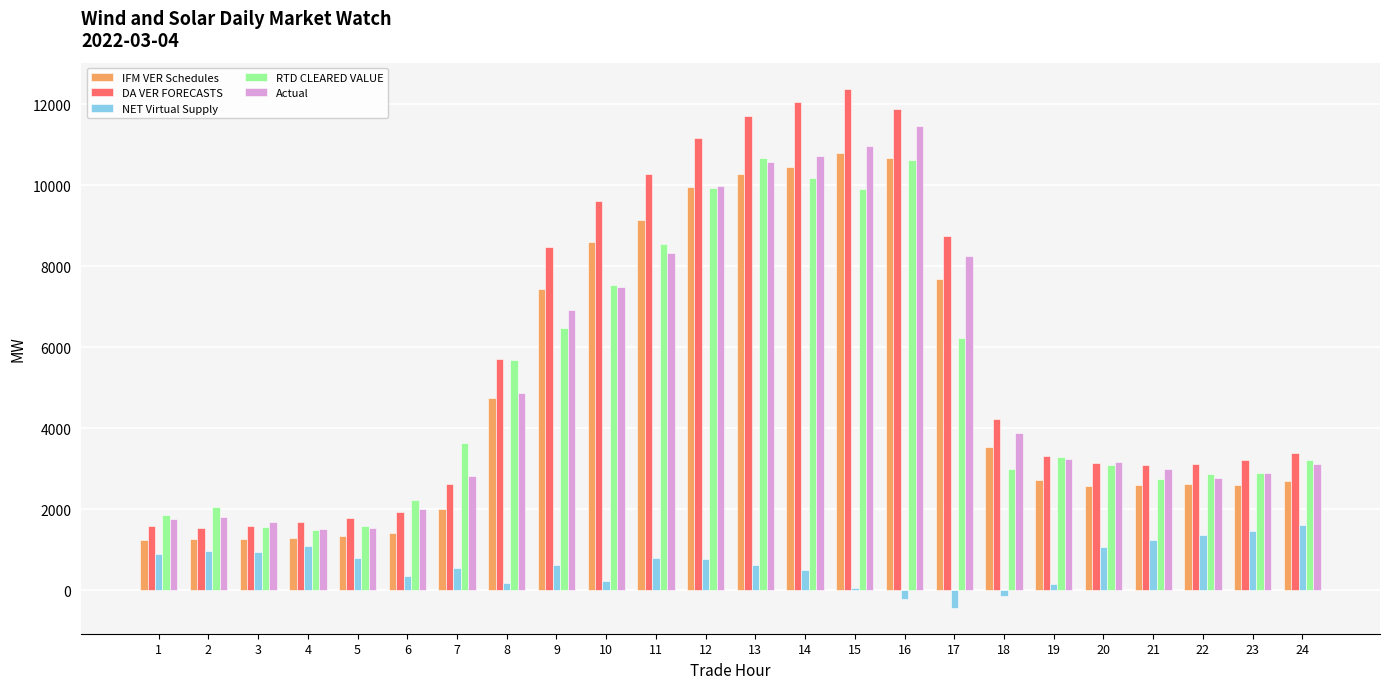

What is the sum of all NET Virtual Supply values?

15346.5